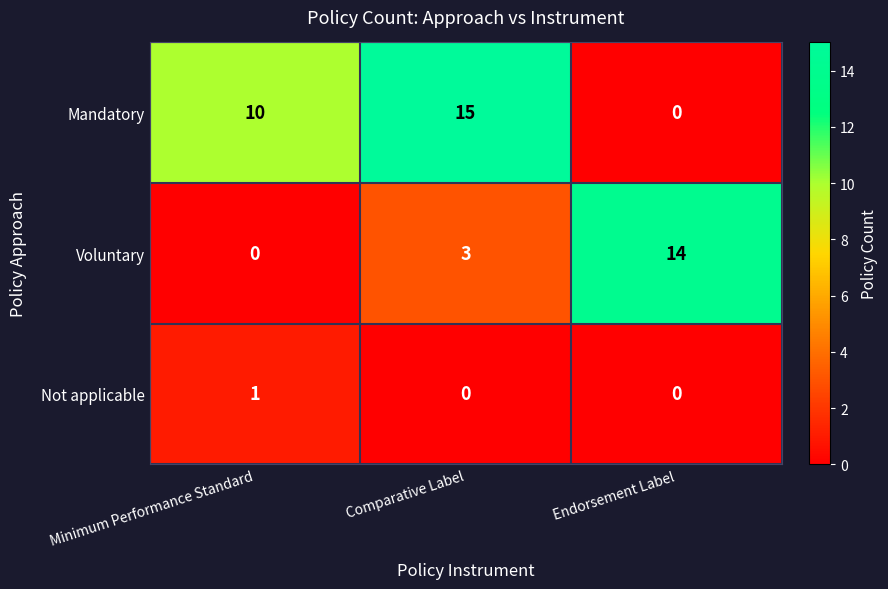

Rank the series by their average value, from lowest to highest.

Not applicable, Voluntary, Mandatory